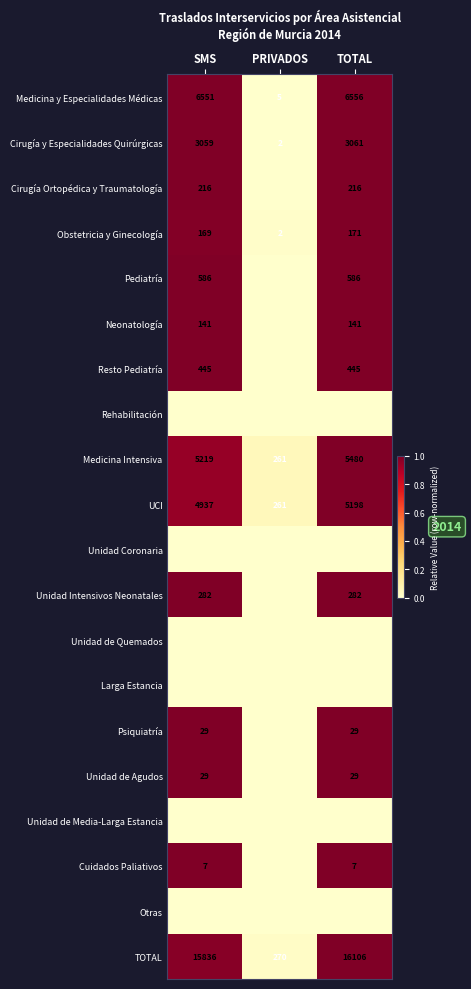

Is it true that Cirugía Ortopédica y Traumatología equals 216 at SMS?

True